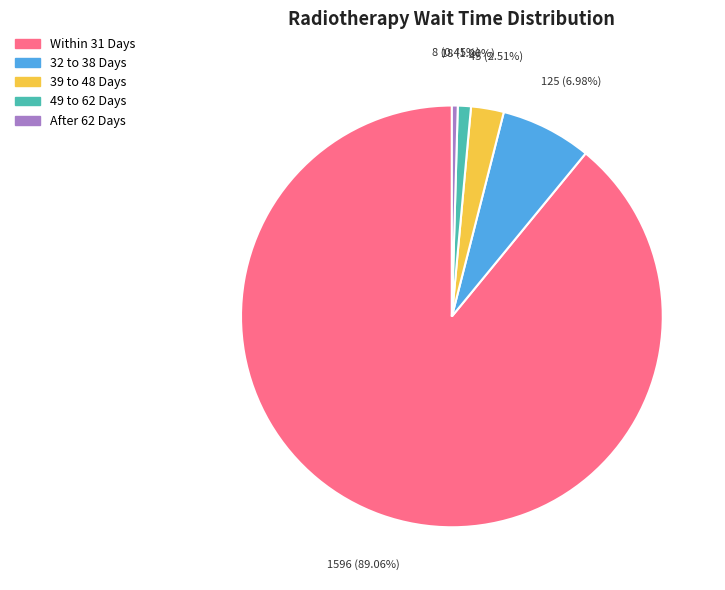

Is there any slice that represents more than half of the pie?

Yes